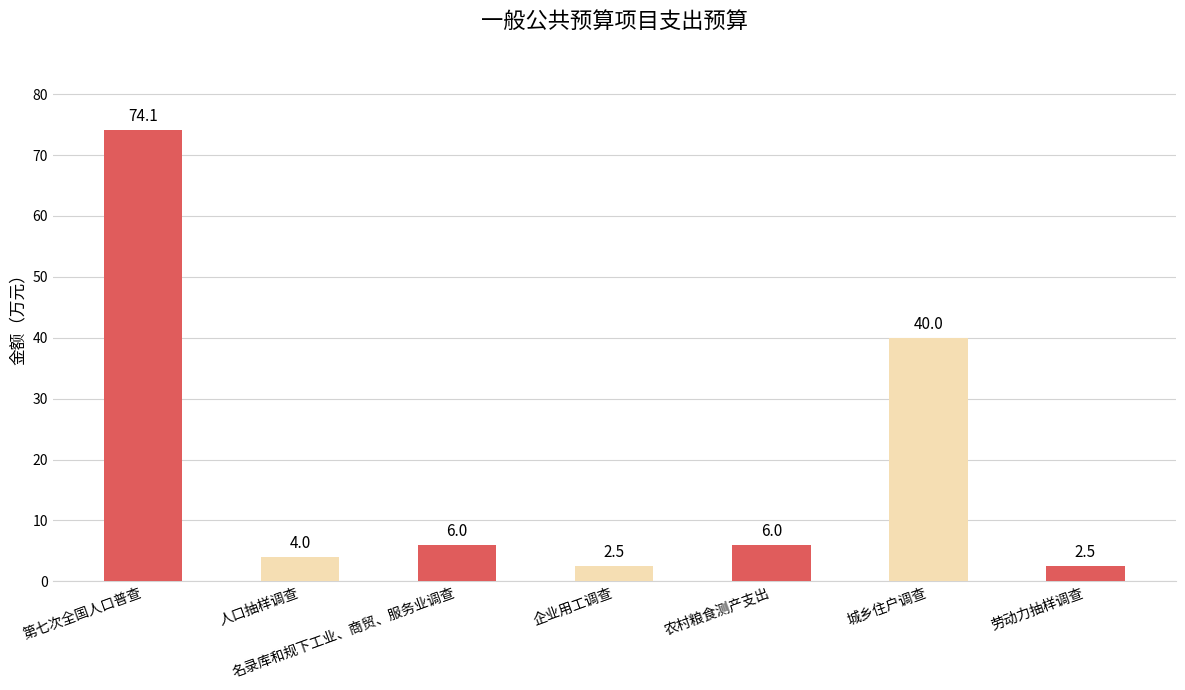

What is the approximate value at 企业用工调查?

2.5